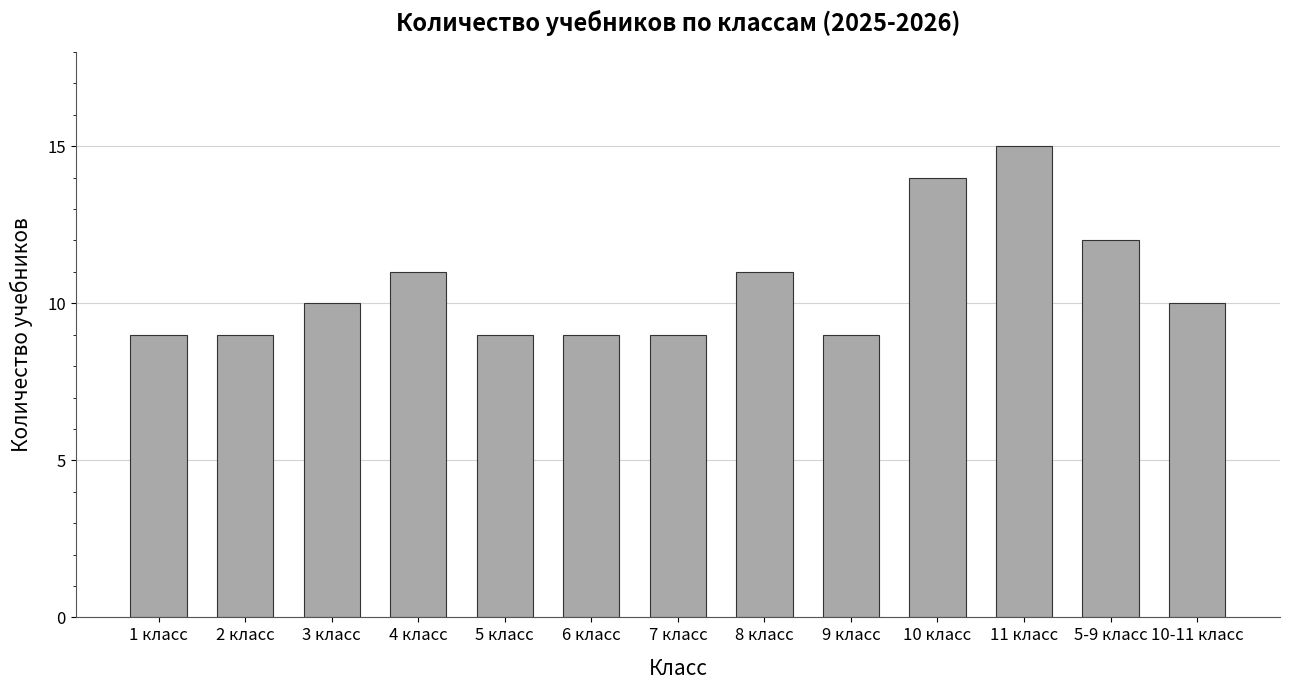

The chart shows a value of 14 at 7 класс. True or false?

False